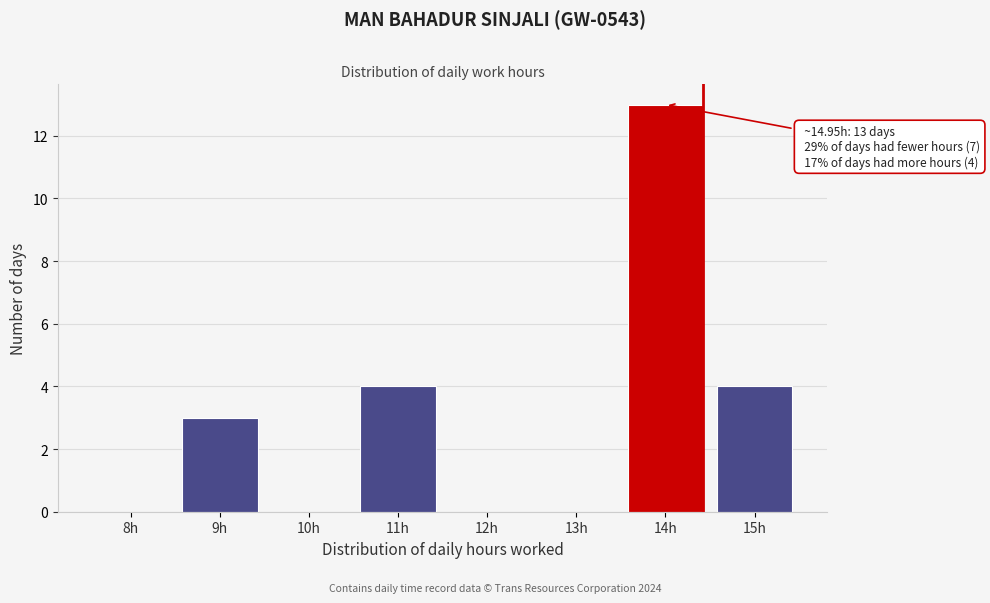

Reading left to right, extract all data points from this chart.

8h=0	9h=3	10h=0	11h=4	12h=0	13h=0	14h=13	15h=4